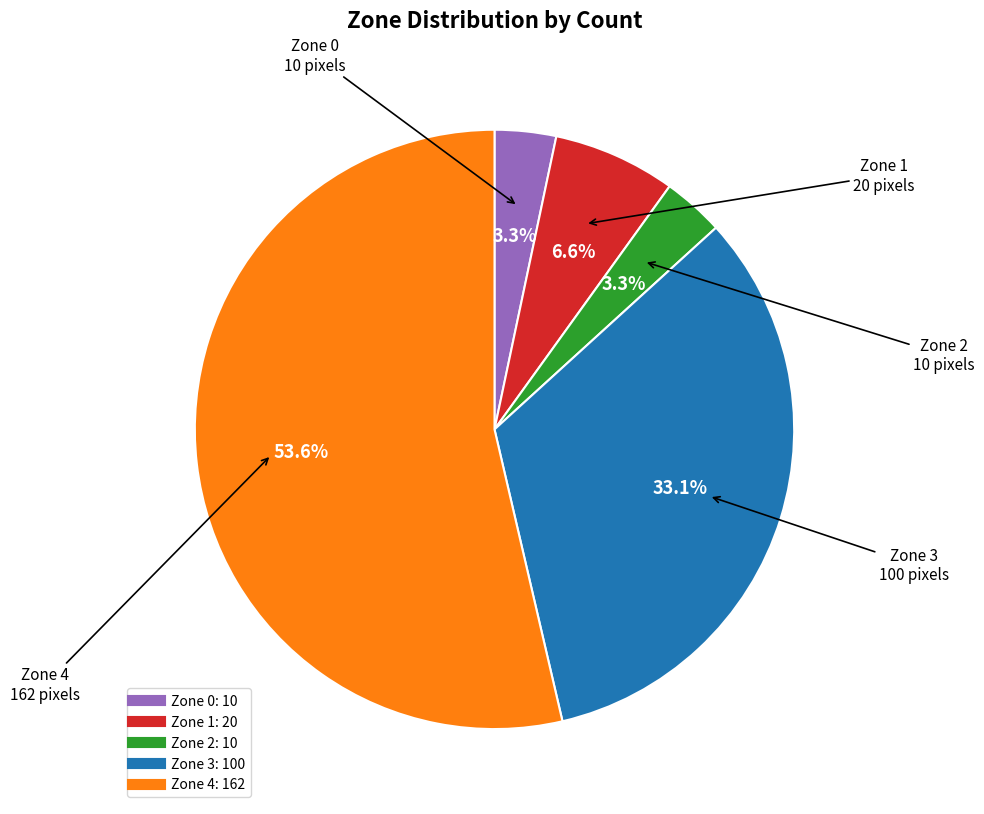

Count the number of slices in the pie.

5